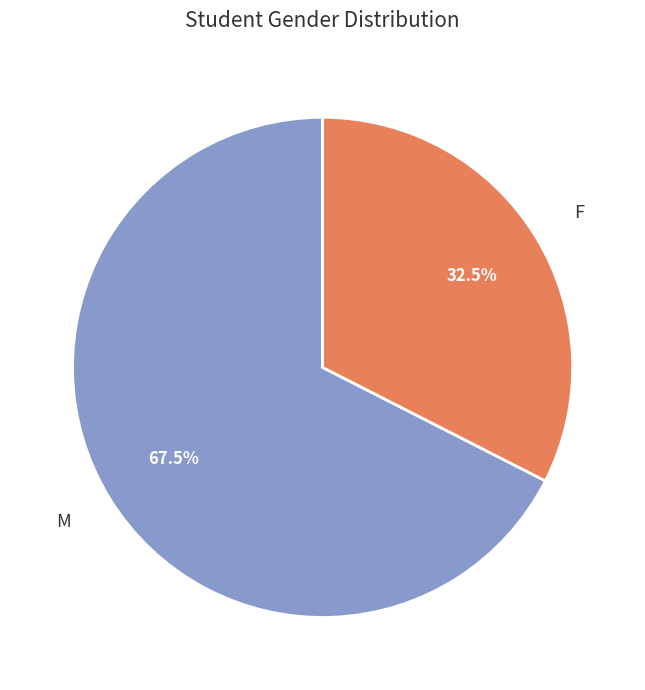

Combined, what portion of the pie is F and M?

100.0%